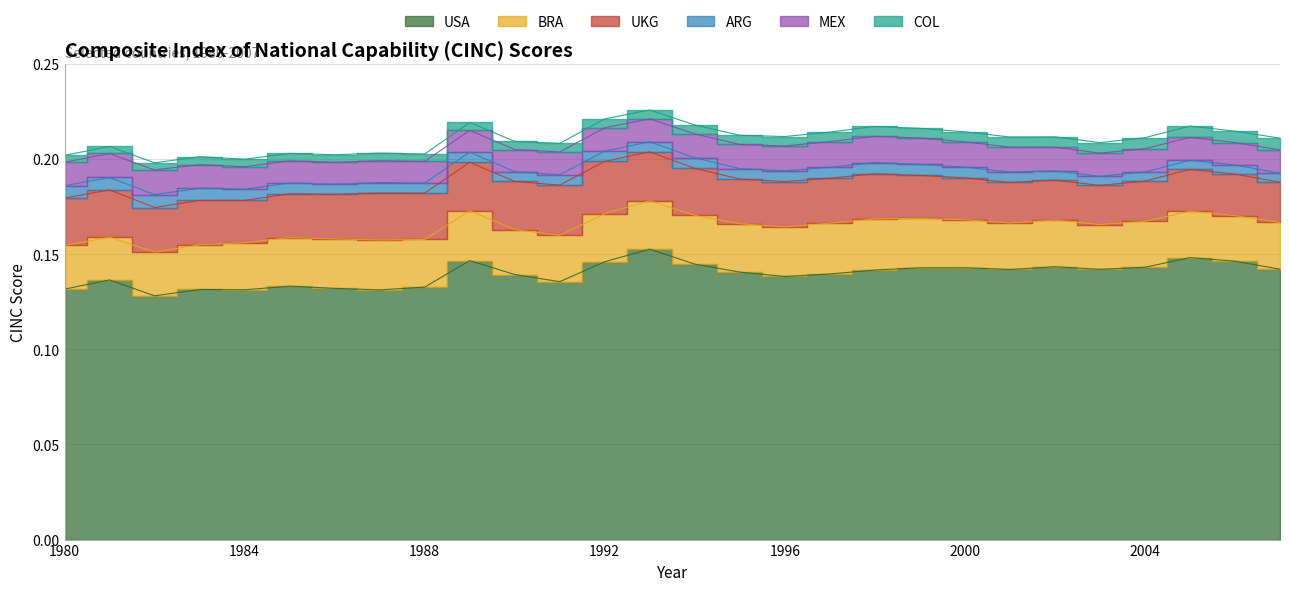

True or false: ARG and USA cross at least once.

False